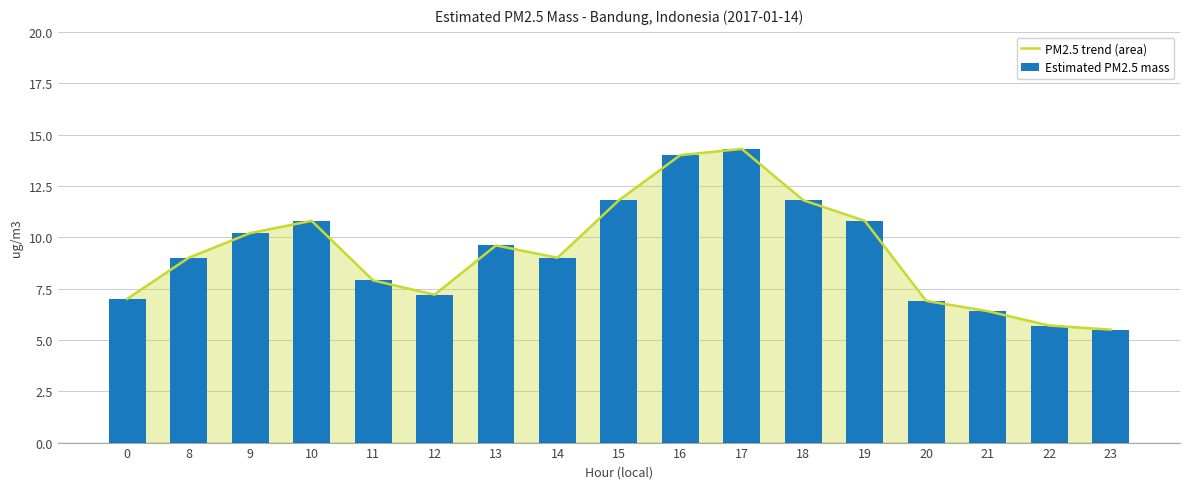

True or false: PM2.5 trend (area) has a value of 3.5 at 0.

False